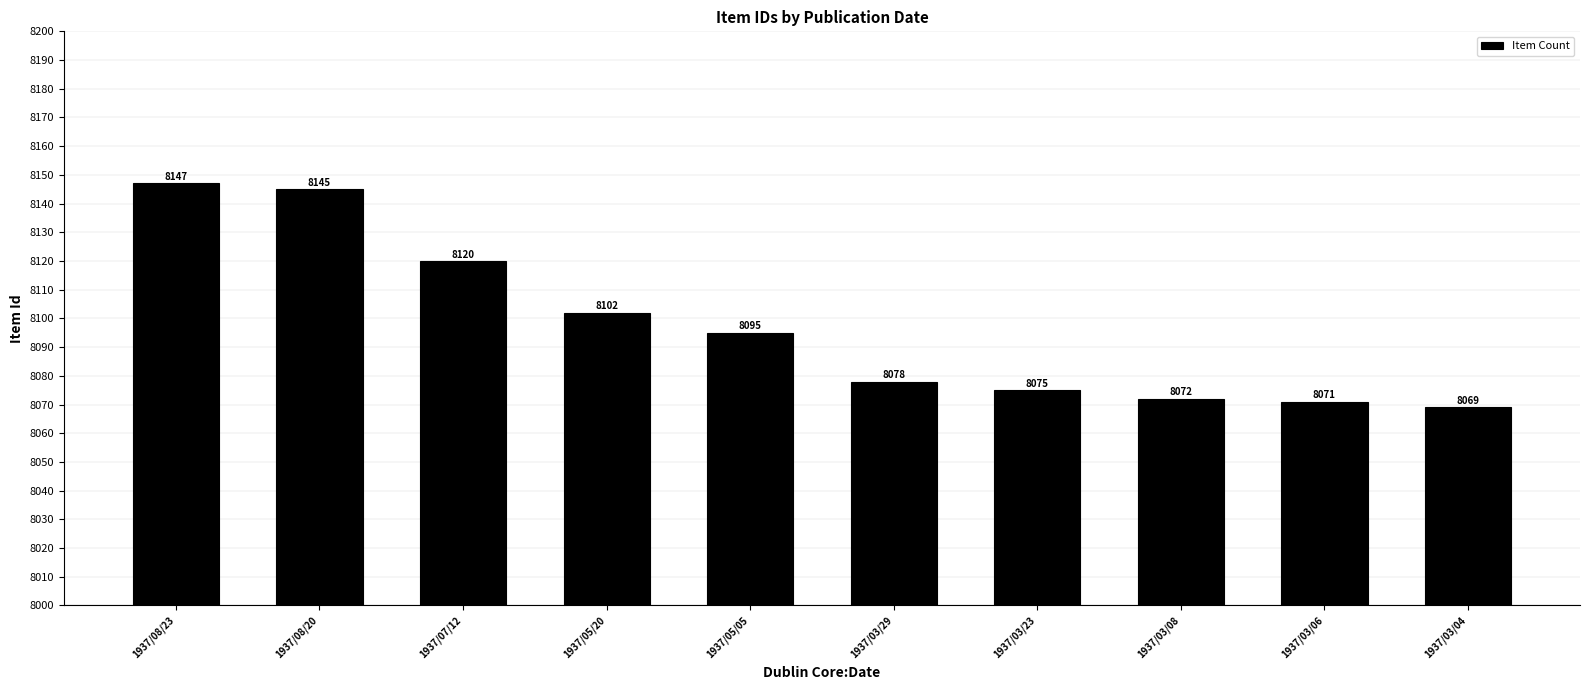

What is the greatest value displayed?

8147